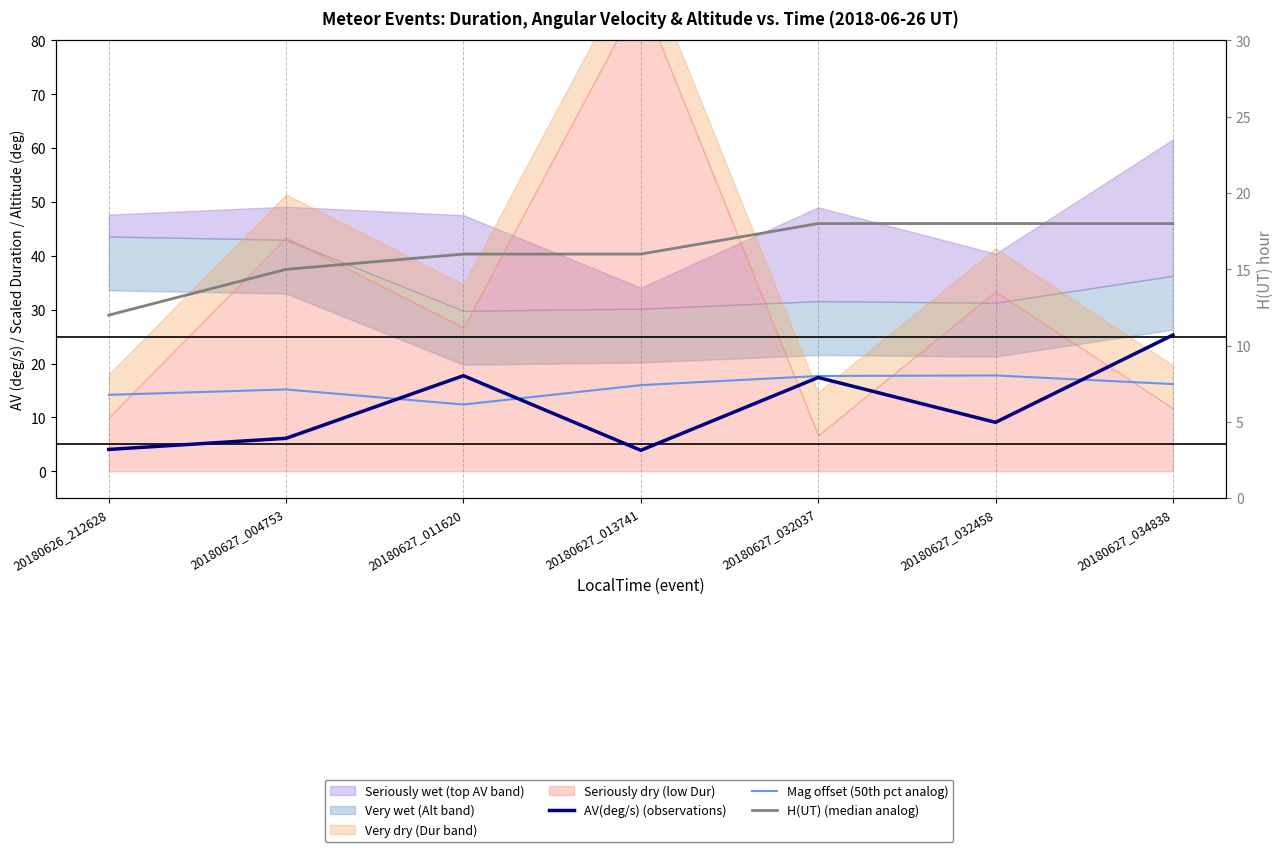

Which series ends up on top after the final intersection of AV(deg/s) (observations) and Mag offset (50th pct analog)?

AV(deg/s) (observations)